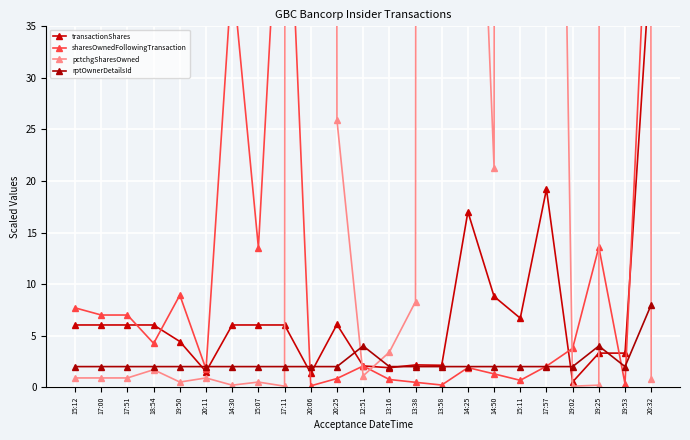

Is it true that sharesOwnedFollowingTransaction equals 22.9 at 19:25?

False